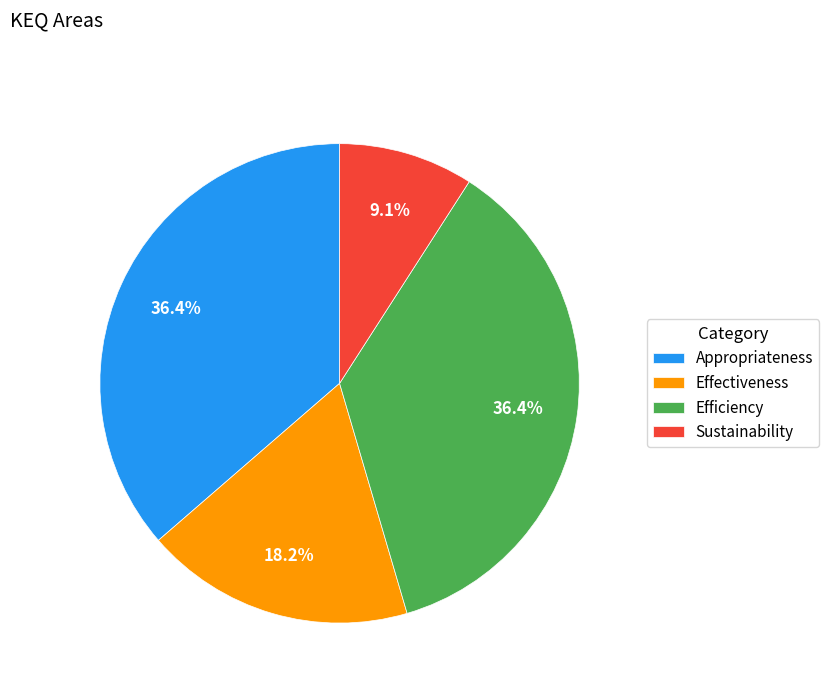

Count the number of slices in the pie.

4